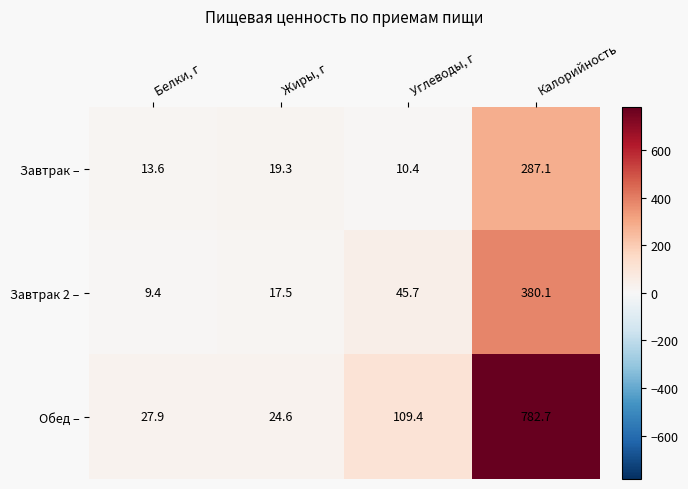

Is it true that Завтрак – equals 13.6 at Белки, г?

True